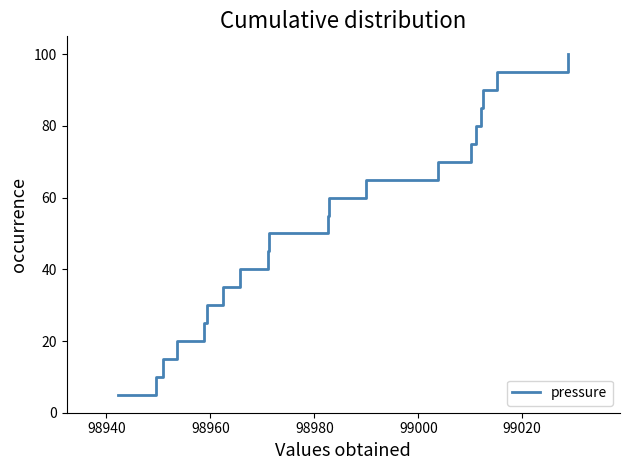

Does the chart display data point markers on the line(s)?

No